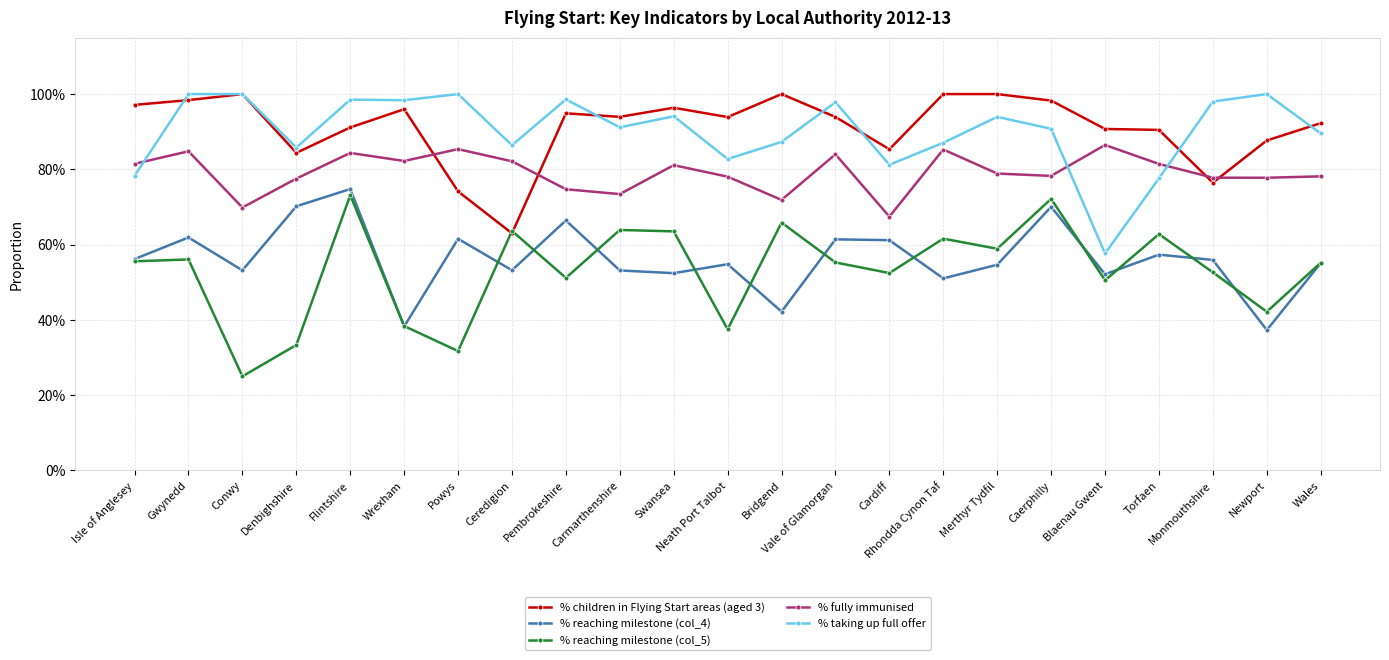

Which series has the largest range (max minus min)?

% reaching milestone (col_5)